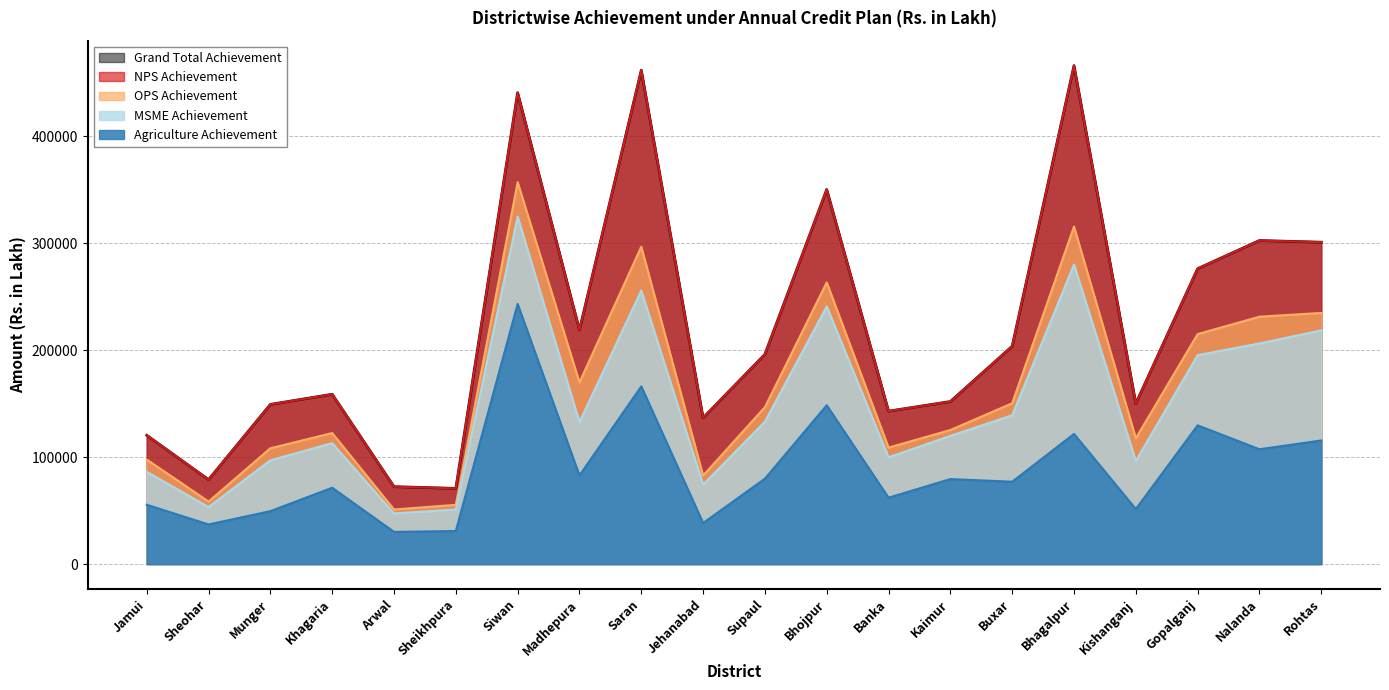

The value of NPS Achievement at Rohtas is 109633. True or false?

False